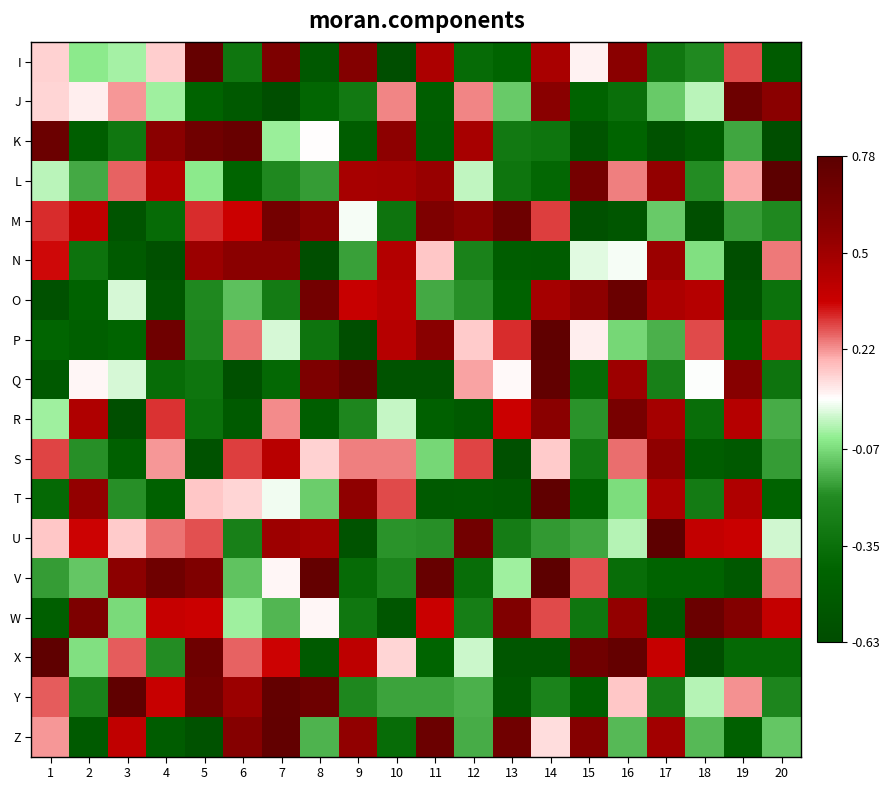

Between 8 and 9, which is larger?

9